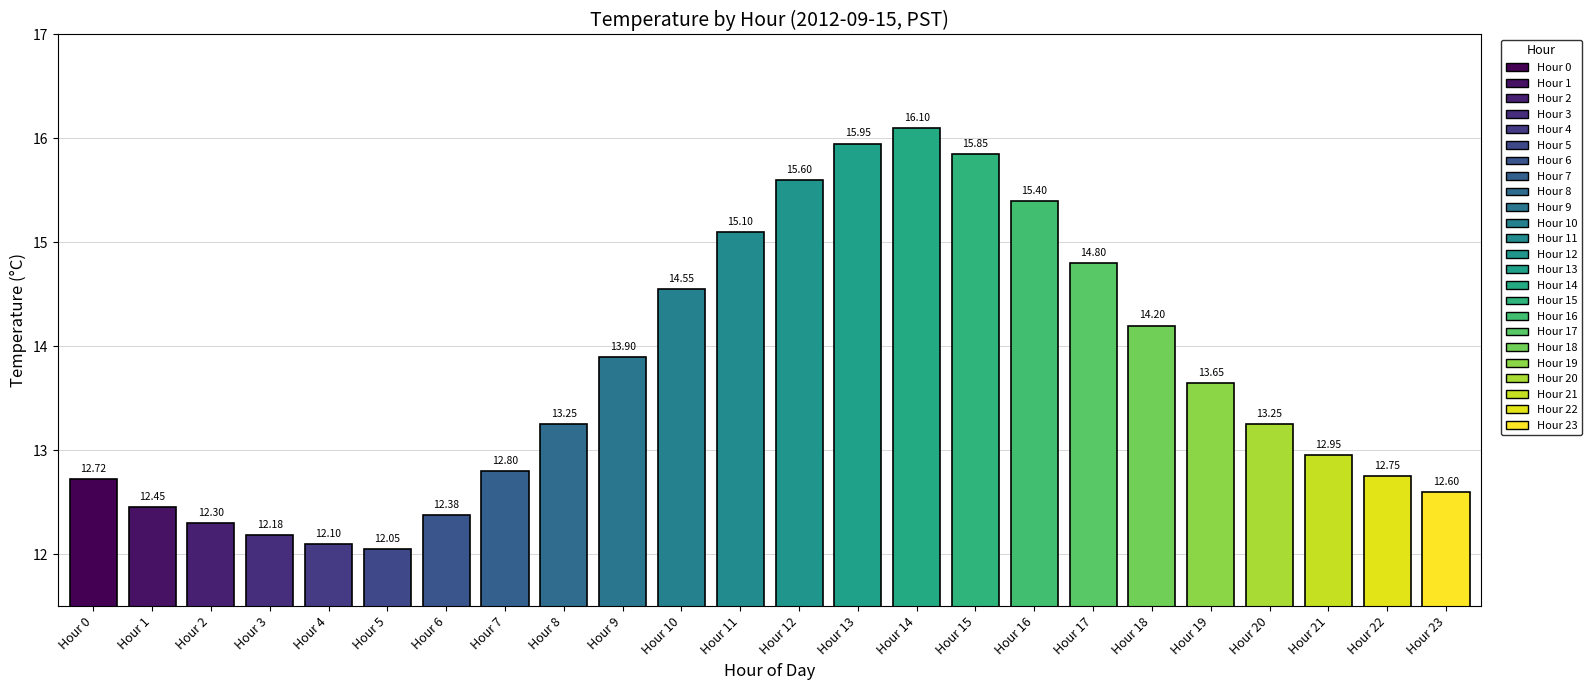

Where is the data nearest to the value 14?

Hour 9